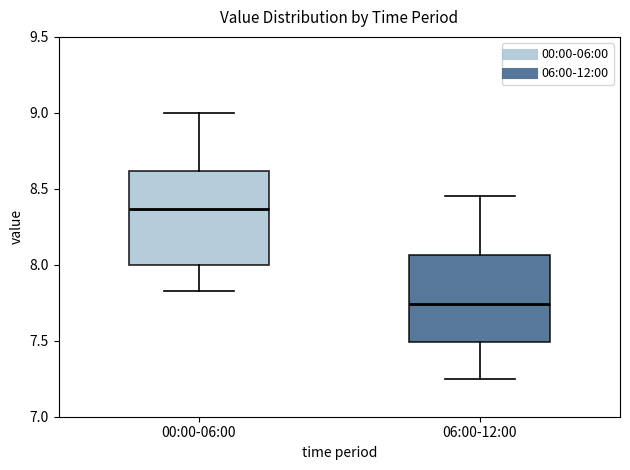

Reading left to right, read every box against the y-axis: the position of its median line, the range the box covers, and the ends of its whiskers. The values are not printed on the chart, so give them approximately, as read against the axis.

00:00-06:00: median 8.35, box 8.00 to 8.60, whiskers 7.85 to 9.00
06:00-12:00: median 7.75, box 7.50 to 8.05, whiskers 7.25 to 8.45